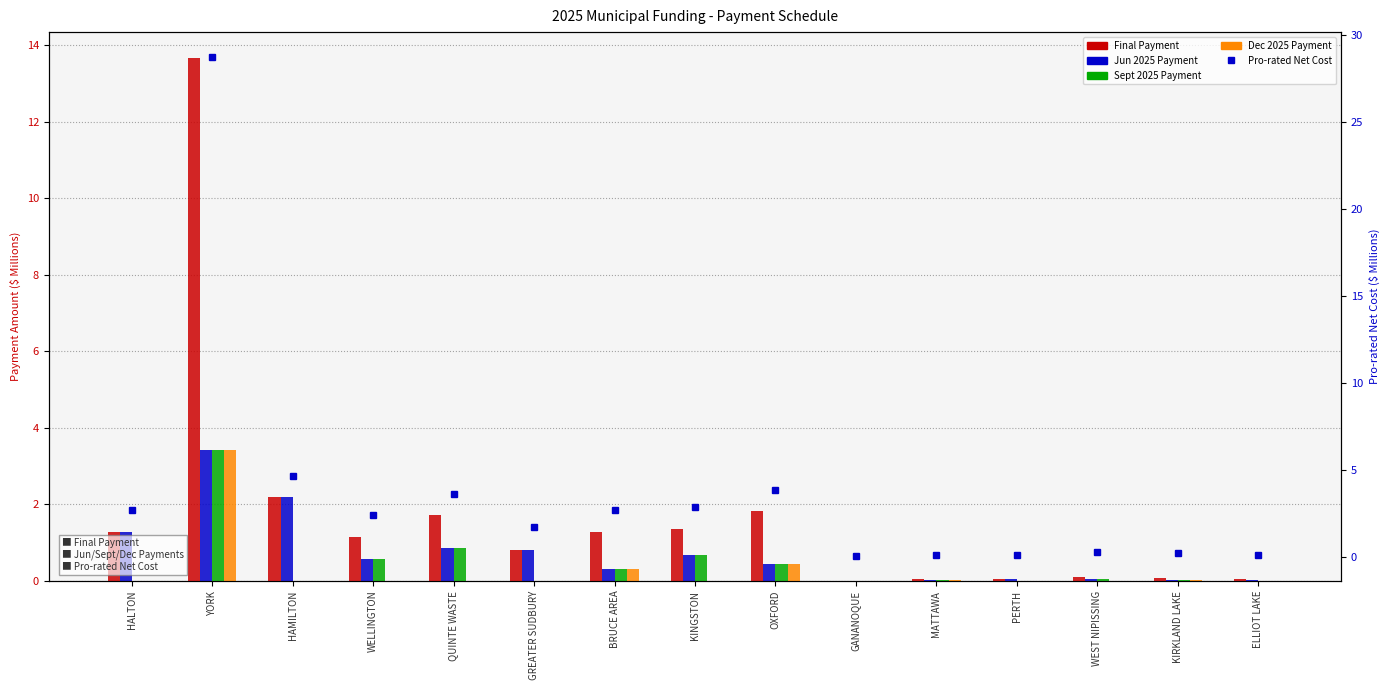

How many groups of bars are there?

15